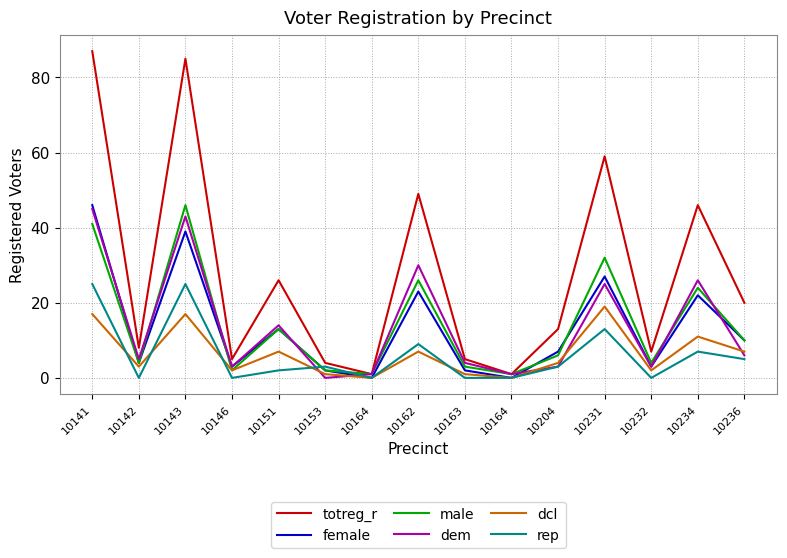

How many lines are shown in the chart?

6